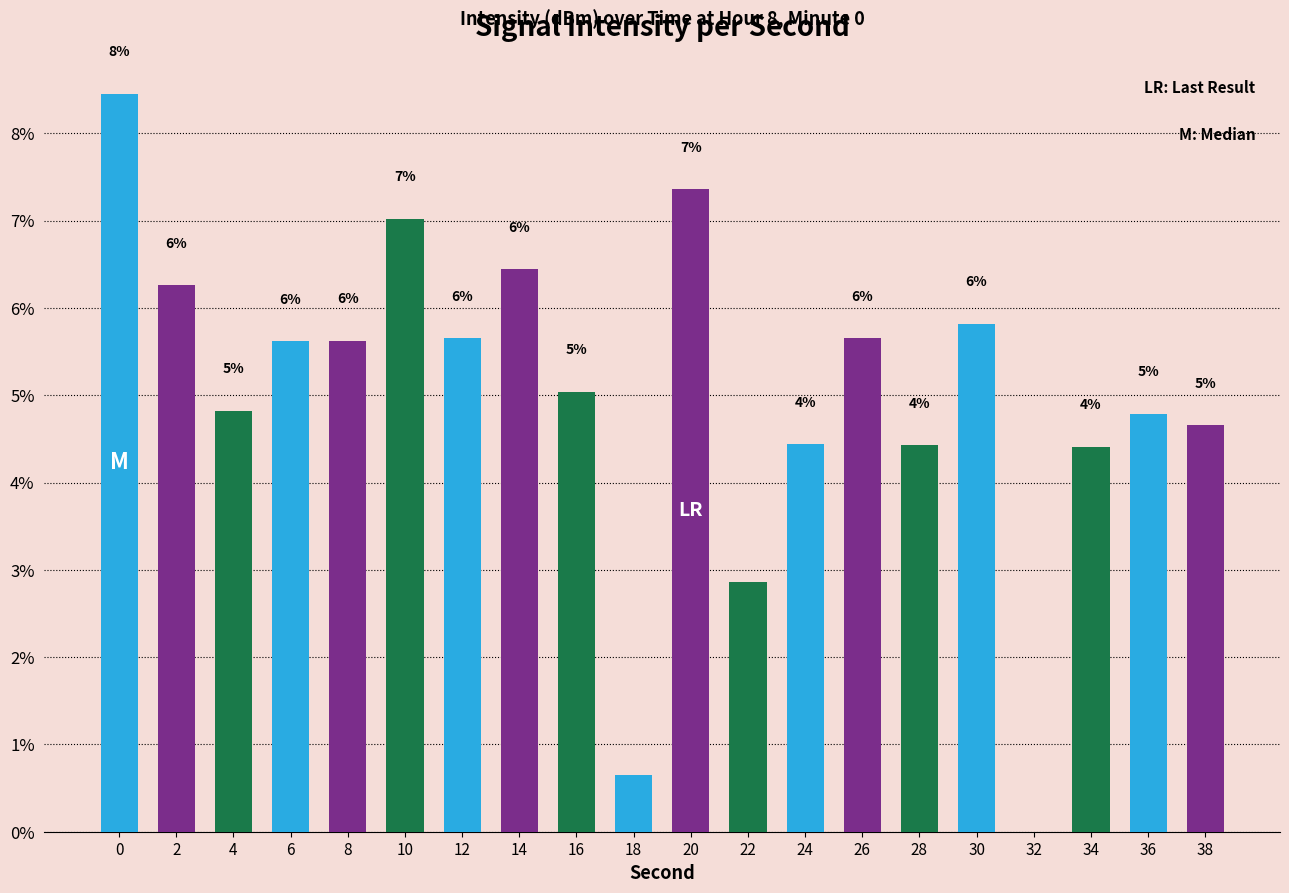

Is it true that the value at 38 is 4.7?

True